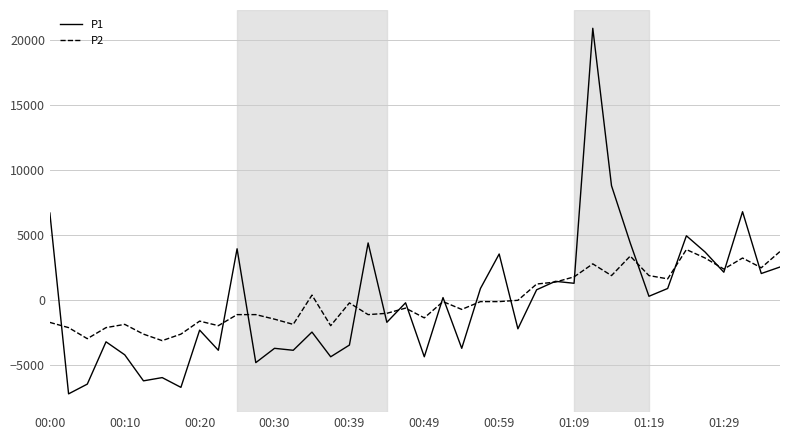

Which series has the widest spread of values?

P1